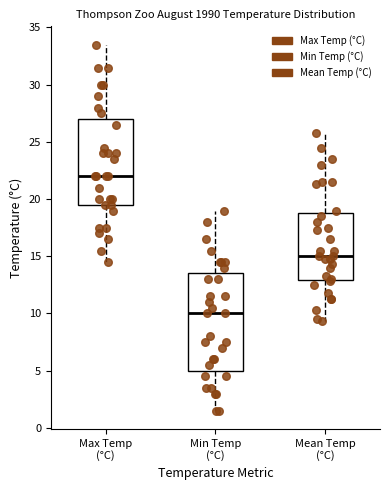

Which box has the lowest median line?

Min Temp (°C)